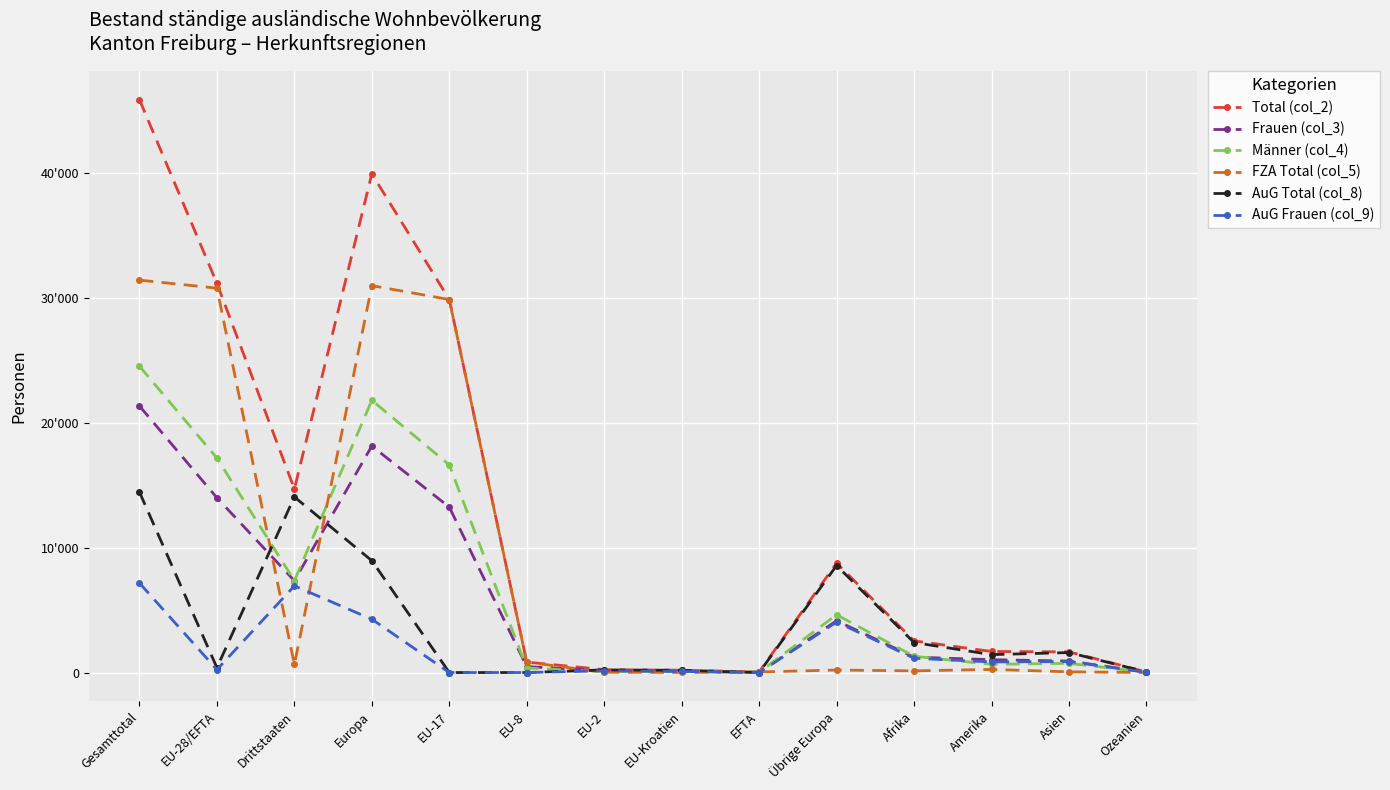

True or false: AuG Total (col_8) has a value of 2644 at Asien.

False